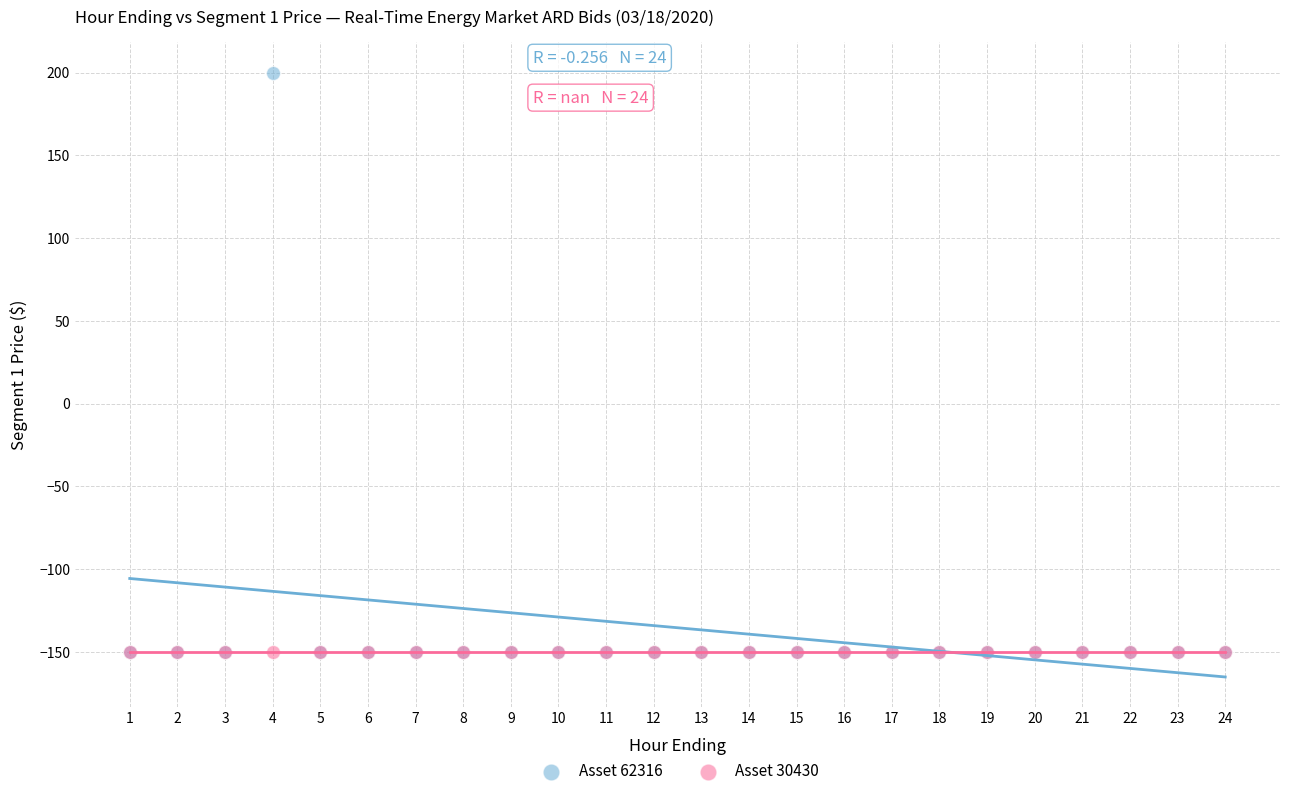

Which series contains the highest Y value?

Asset 62316